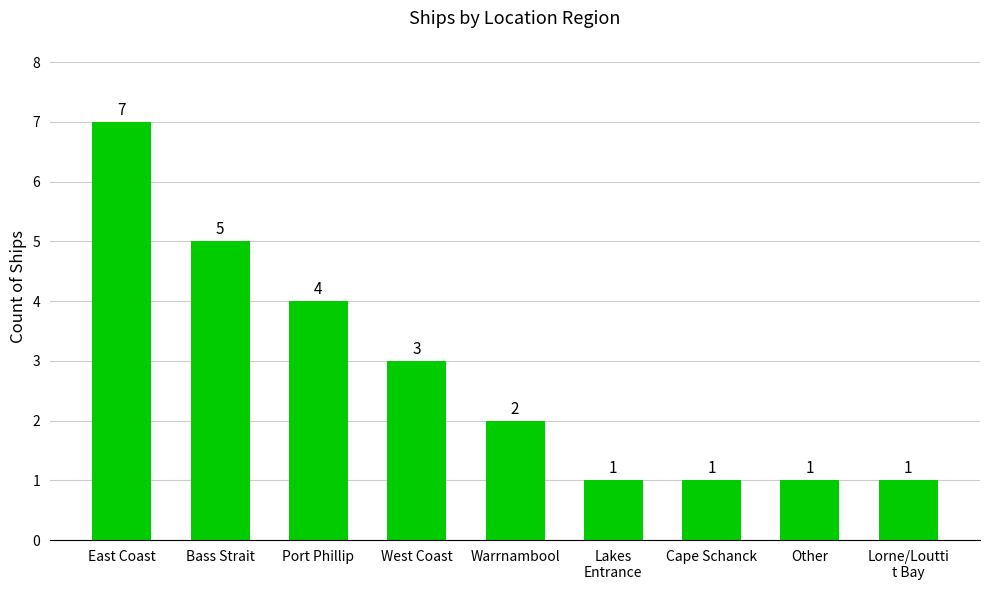

What position from the right is East Coast?

9